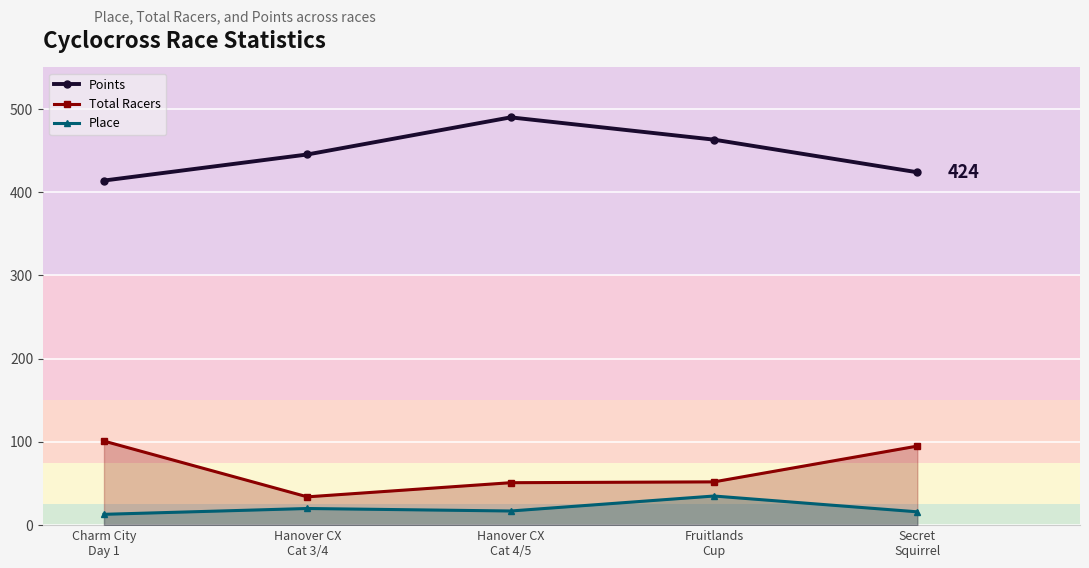

Which series changed the most between Charm City
Day 1 and Hanover CX
Cat 4/5?

Points